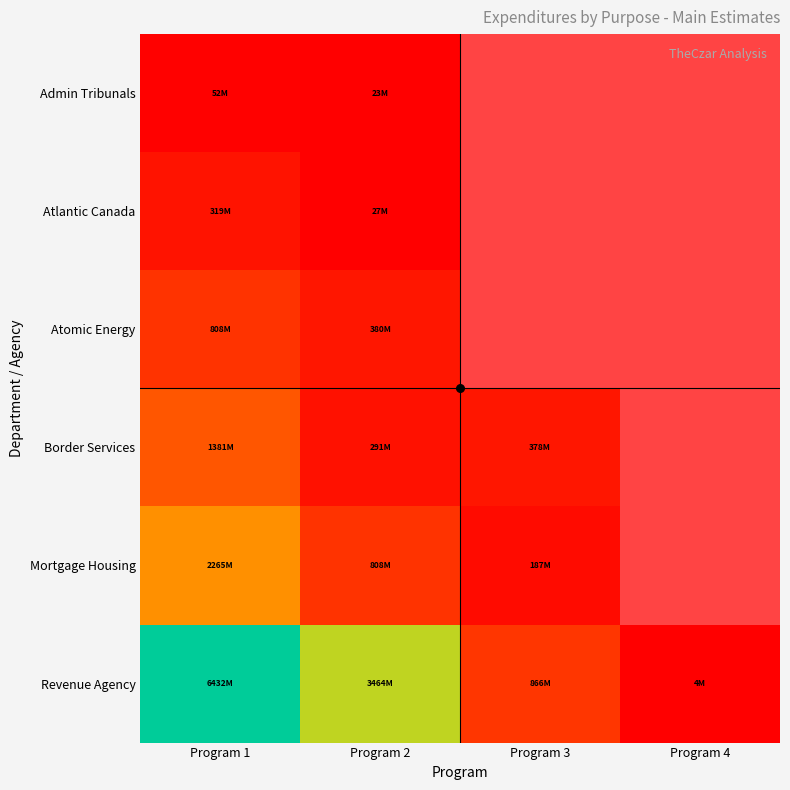

Is it true that Revenue Agency equals 3875779.0 at Program 4?

True